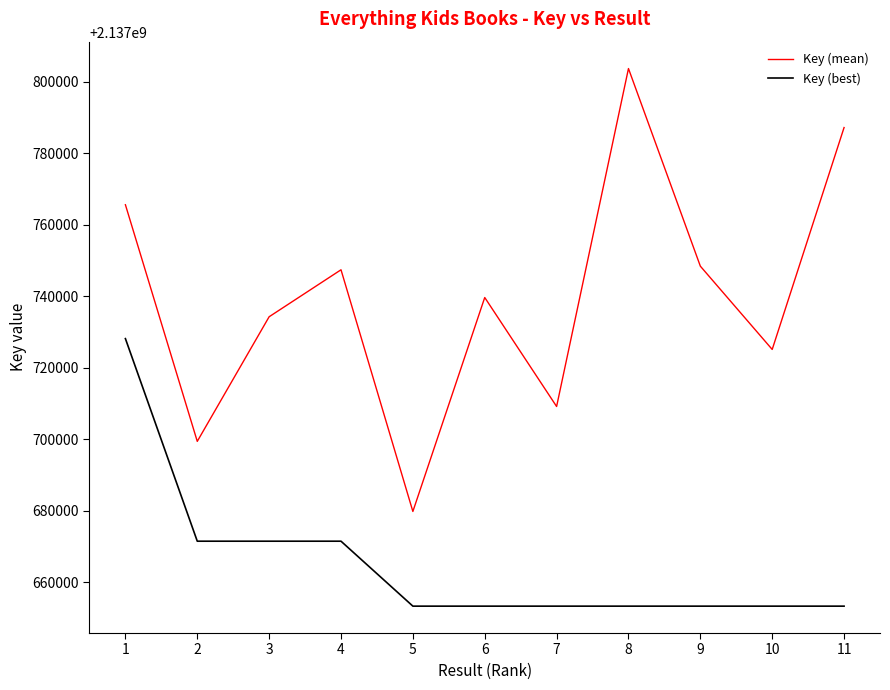

What is the smallest value displayed?

2137653360.0